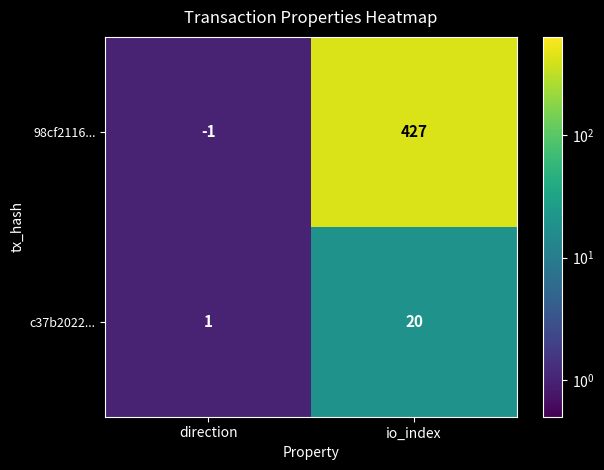

Rank the series at direction from highest to lowest value.

c37b2022..., 98cf2116...